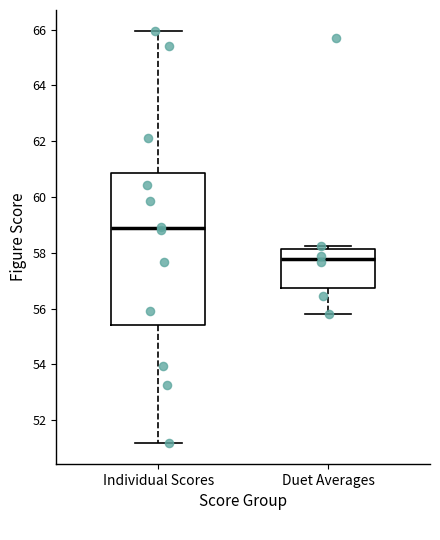

Reading left to right, read every box against the y-axis: the position of its median line, the range the box covers, and the ends of its whiskers. The values are not printed on the chart, so give them approximately, as read against the axis.

Individual Scores: median 58.8, box 55.4 to 60.8, whiskers 51.2 to 66.0
Duet Averages: median 57.8, box 56.8 to 58.2, whiskers 55.8 to 58.2 (just above the box's upper edge)